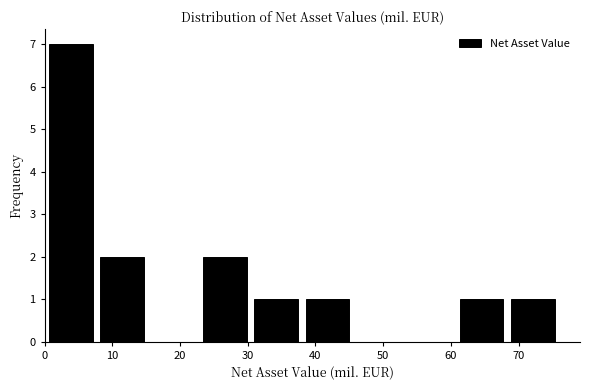

What is the height of the bar covering 30 to 38 on the x-axis? Neither the bar edges nor the heights are printed on the chart, so give them approximately, as read against the axes.

1